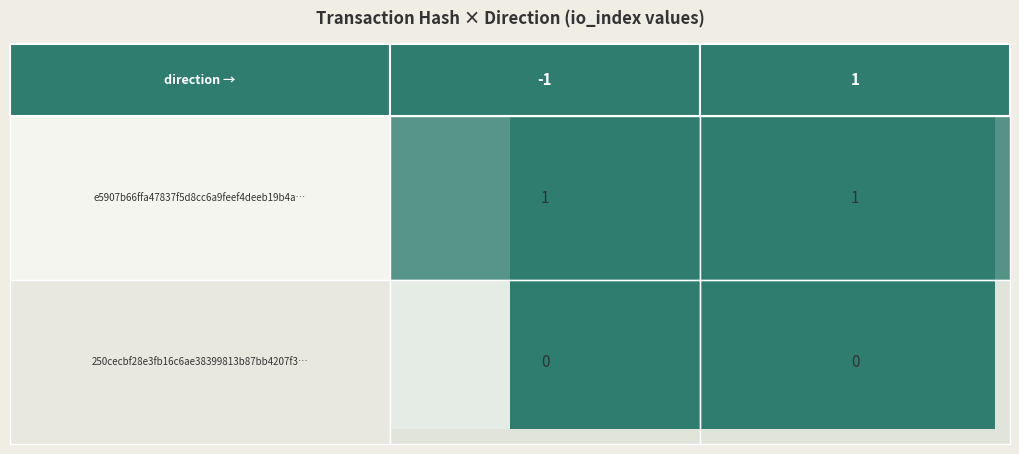

Between 1.00 and 0.00, which is larger?

1.00